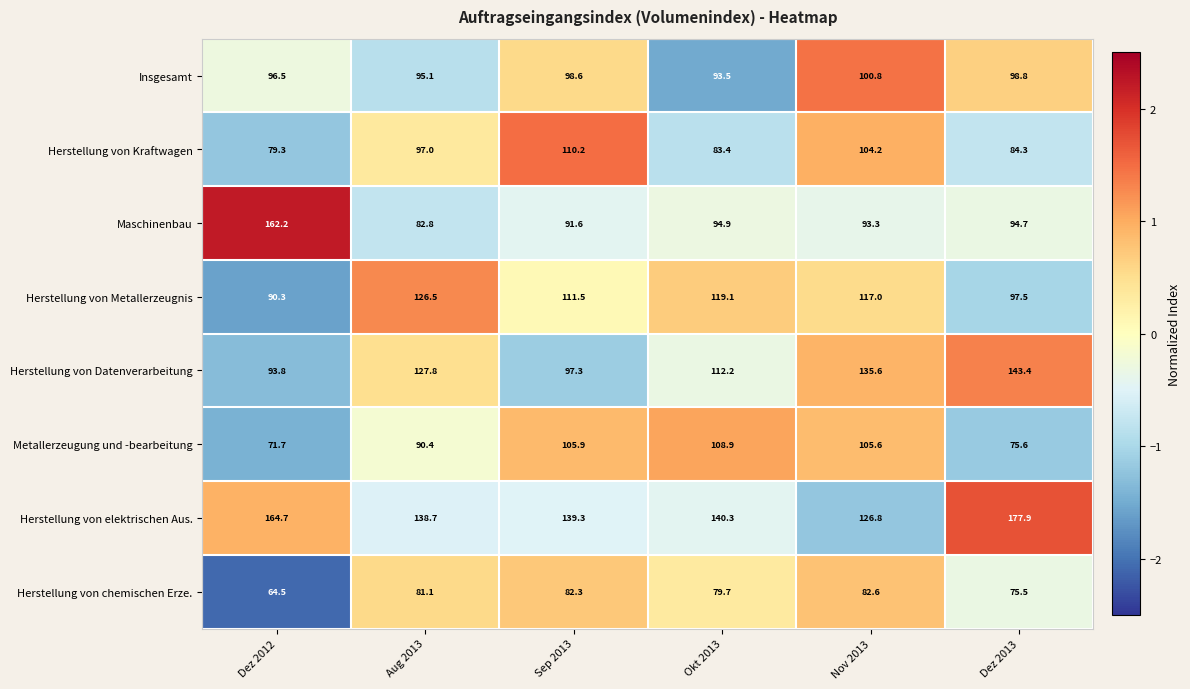

At which label does Maschinenbau reach its peak?

Dez 2012